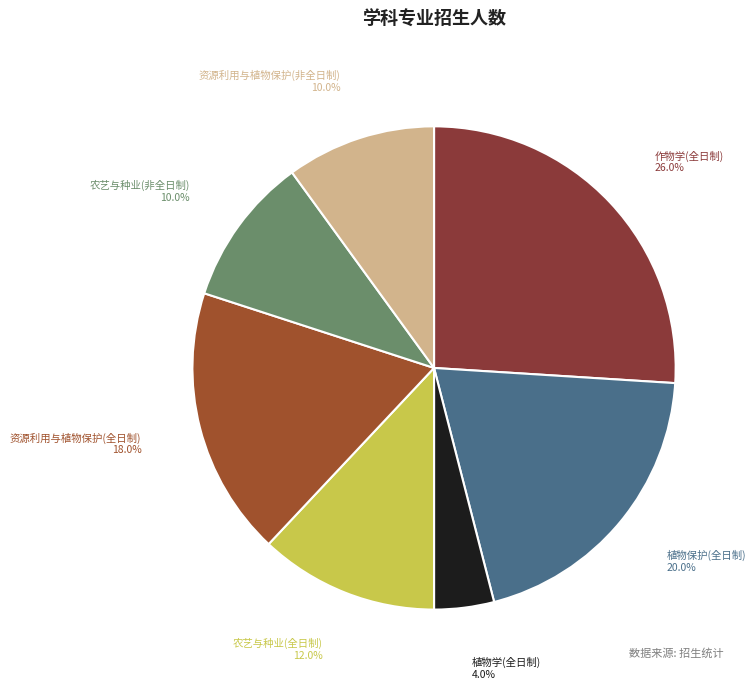

Between 农艺与种业(非全日制) and 农艺与种业(全日制), which is larger?

农艺与种业(全日制)